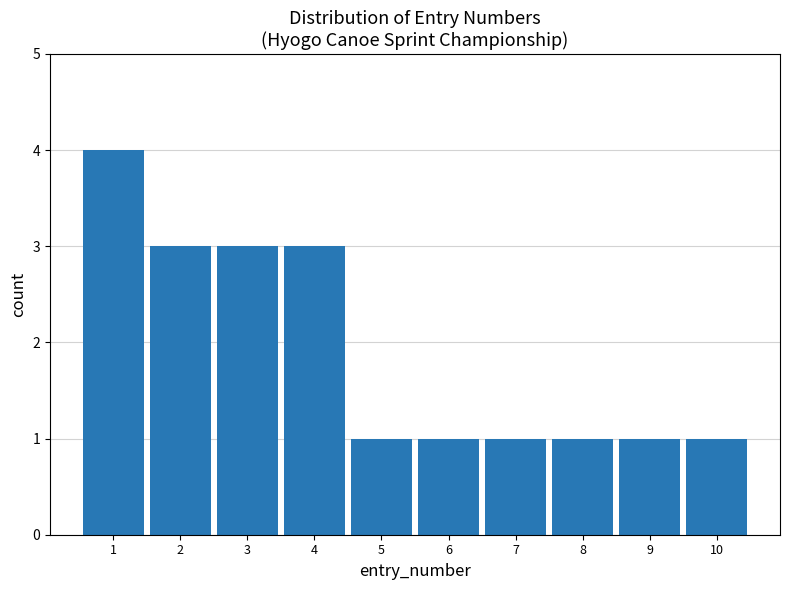

Reading left to right, transcribe this chart: for each bar, give the range it covers on the x-axis and its height. The values are not printed on the chart, so give them approximately, as read against the axis.

0.5 to 1.5: 4
1.5 to 2.5: 3
2.5 to 3.5: 3
3.5 to 4.5: 3
4.5 to 5.5: 1
5.5 to 6.5: 1
6.5 to 7.5: 1
7.5 to 8.5: 1
8.5 to 9.5: 1
9.5 to 10.5: 1